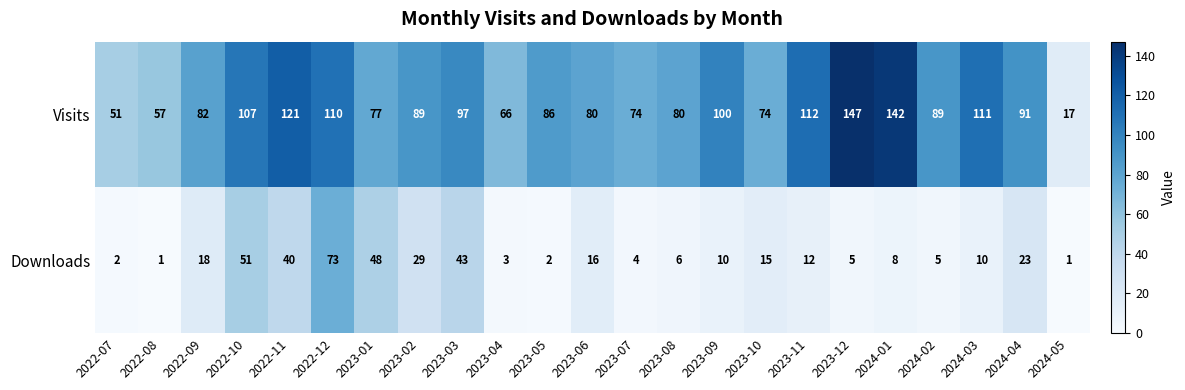

The value of Visits at 2023-10 is 74. True or false?

True